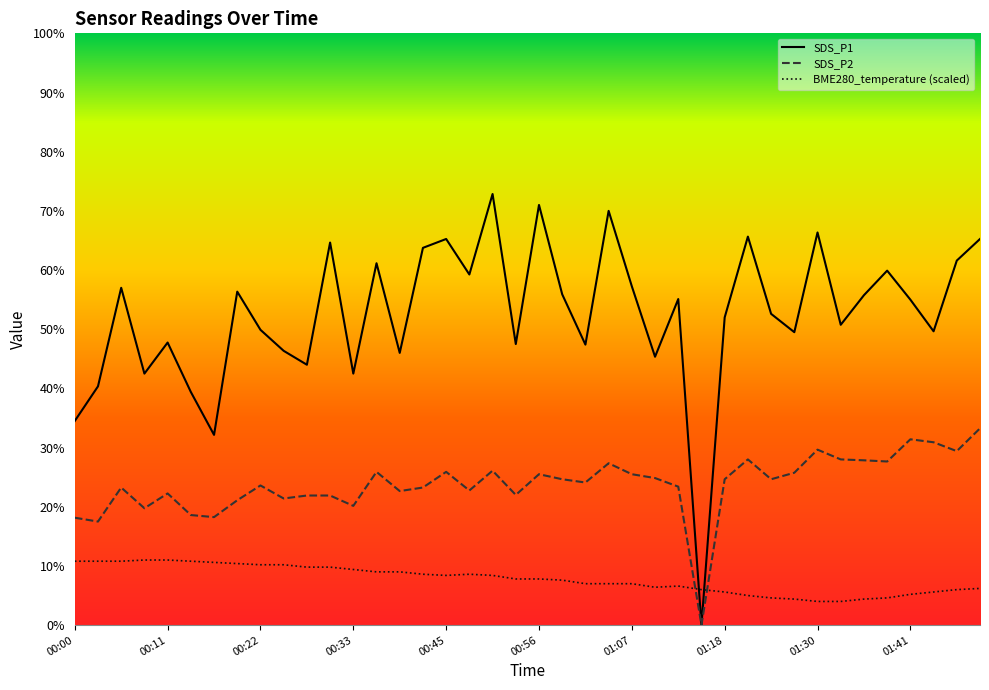

Which series has the largest range (max minus min)?

SDS_P1